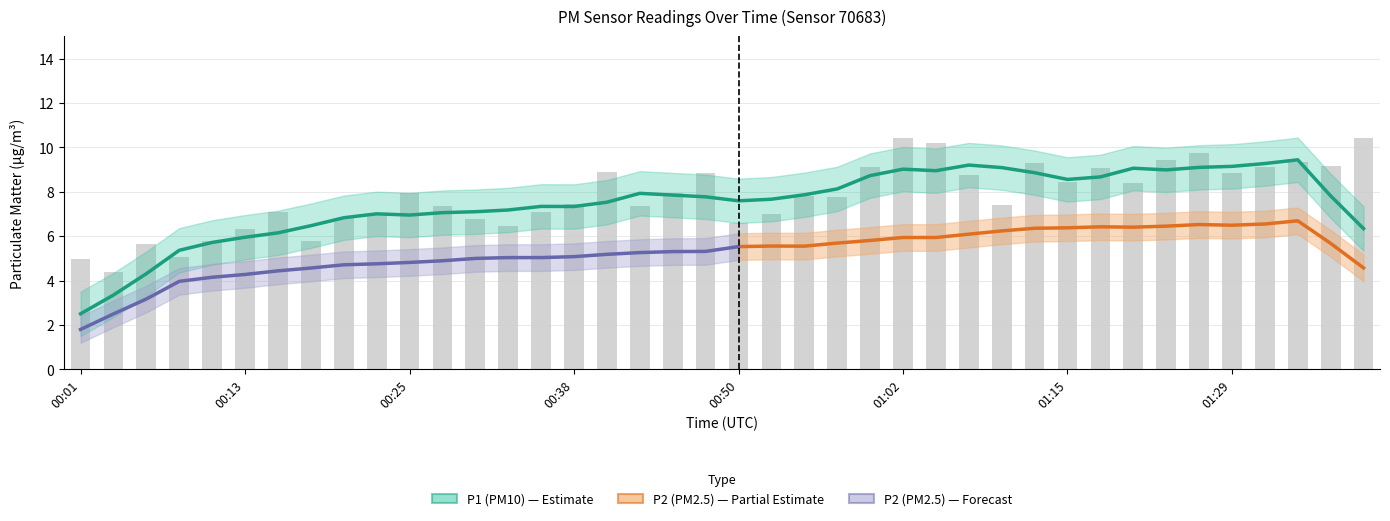

Between 00:25 and 00:18, which is larger?

00:25